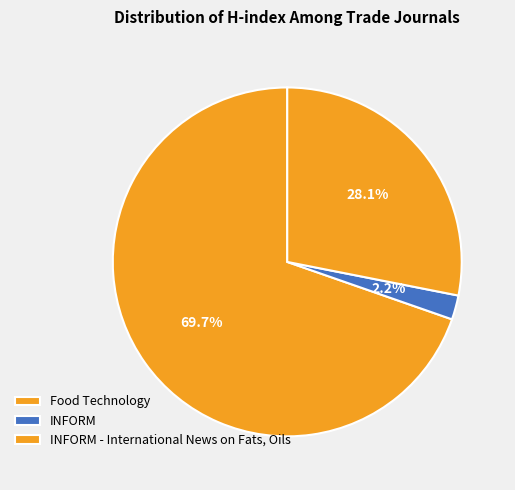

To the nearest percent, what is the difference between the INFORM and Food Technology slice percentages?

67%